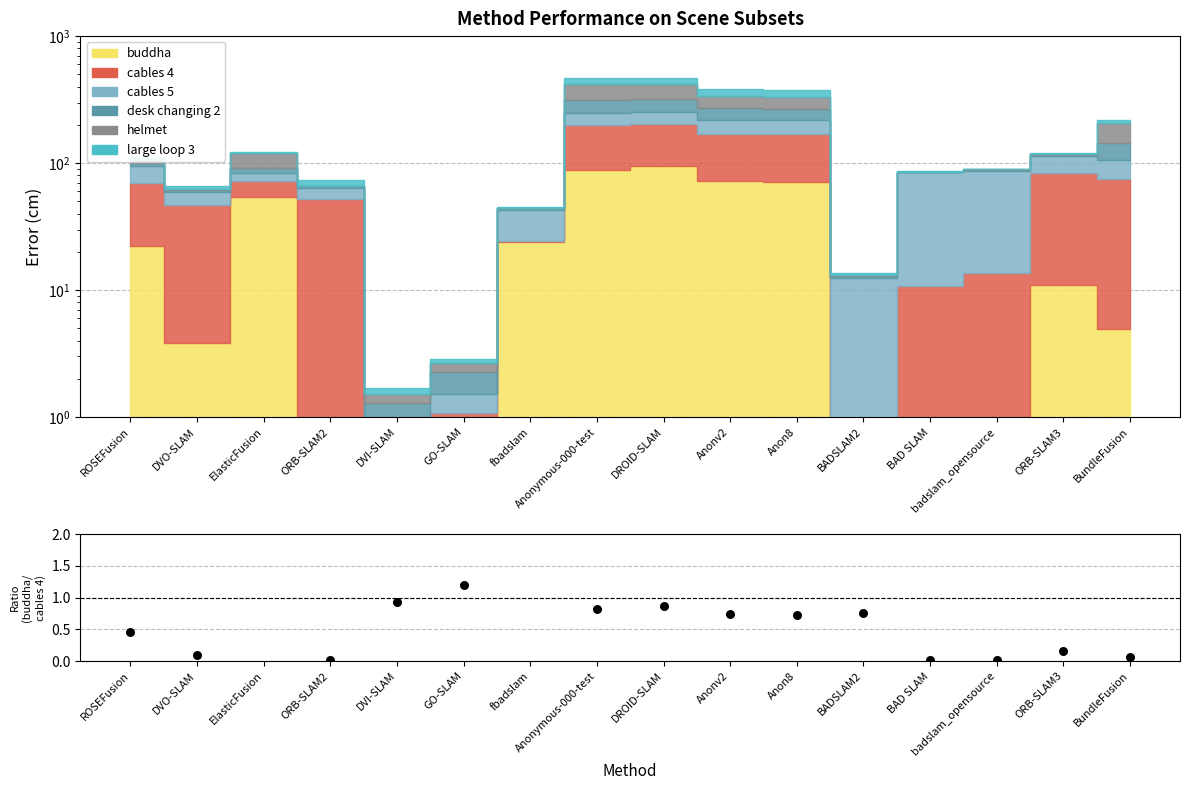

Between BundleFusion and badslam_opensource, which is larger?

BundleFusion